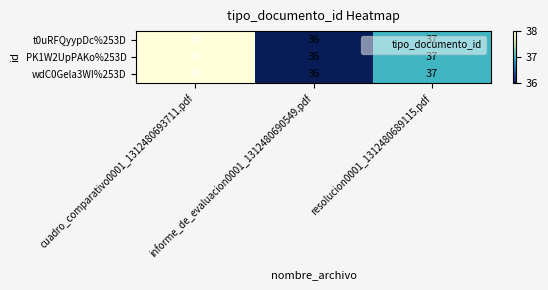

What is the maximum value for PK1W2UpPAKo%253D?

38